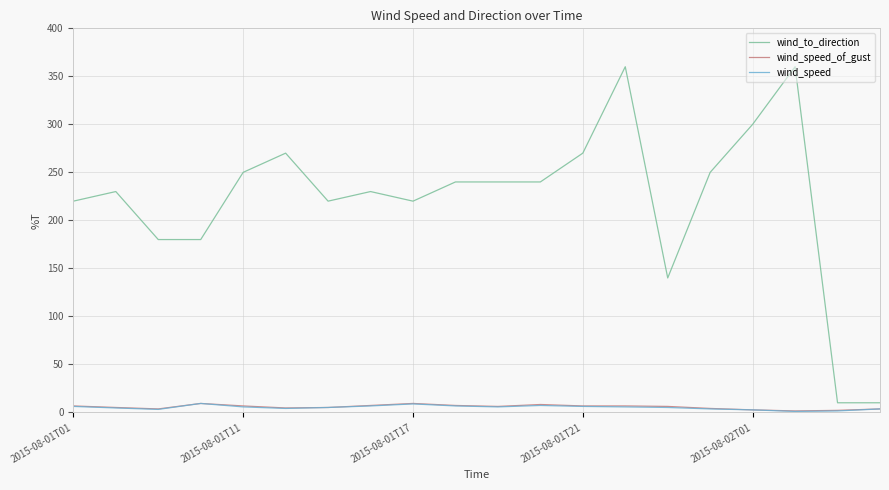

In wind_speed, how many points are lower than both neighbors (excluding endpoints)?

4